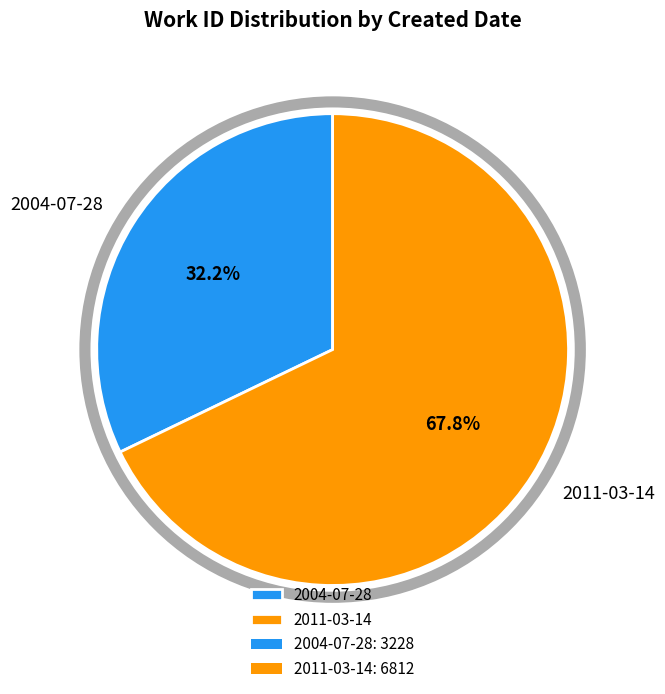

Count the number of slices in the pie.

2